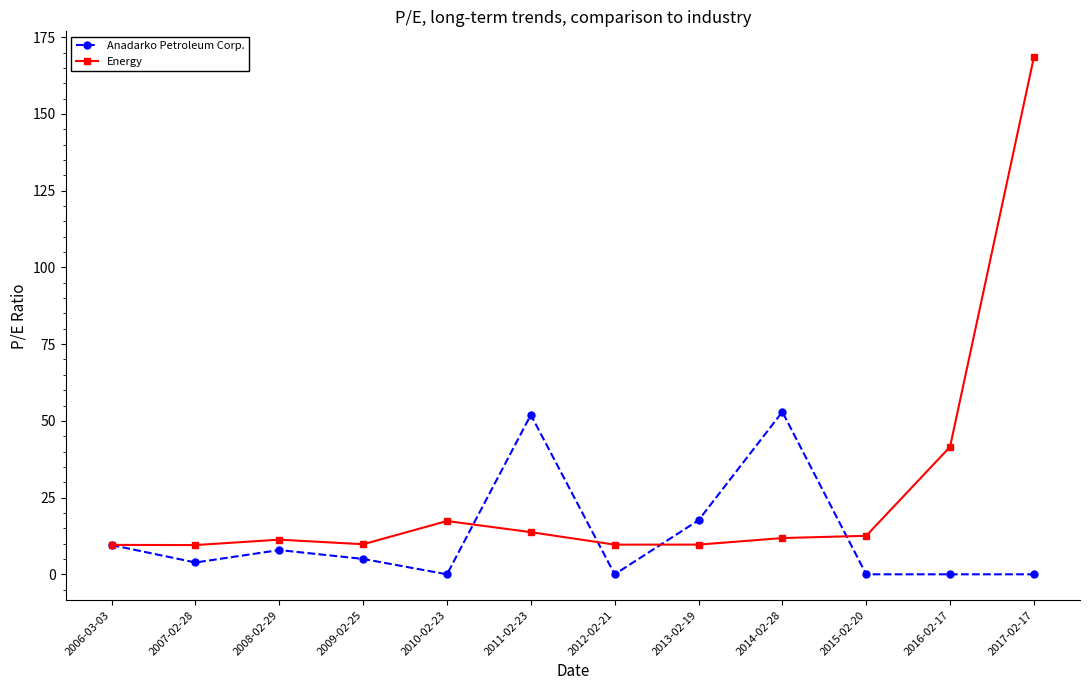

What is the greatest value displayed?

168.5